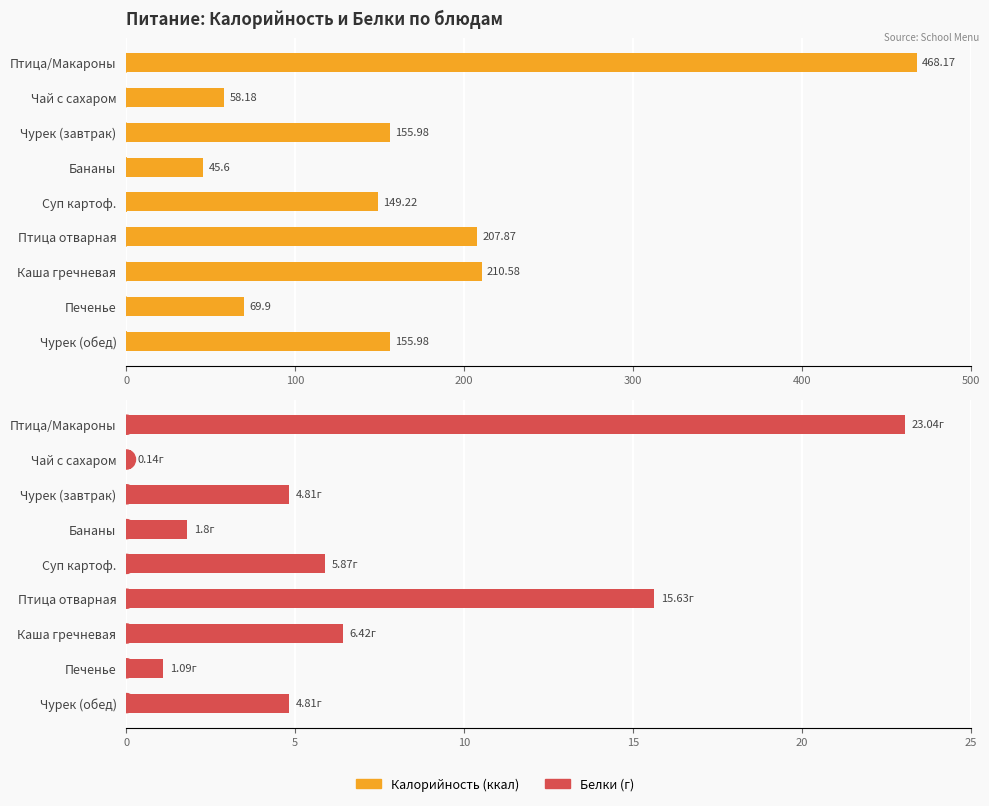

What is the maximum value shown in the chart?

468.2